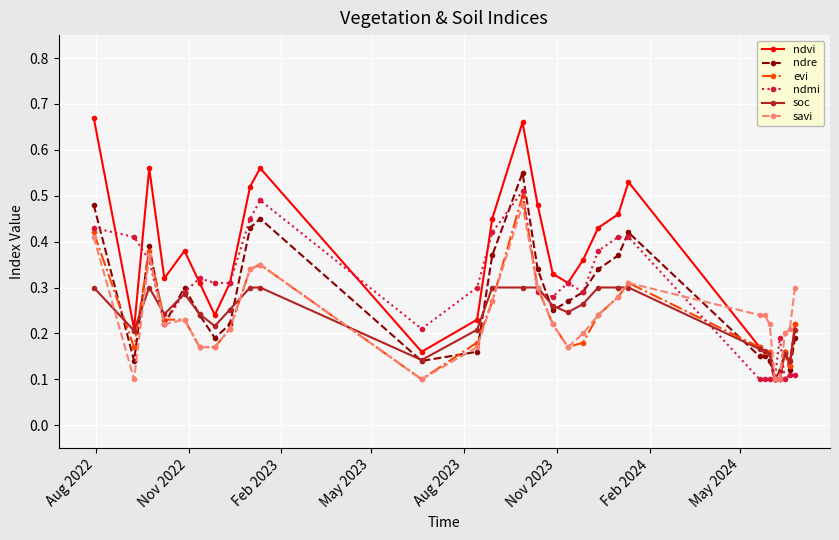

How many soc values are between 0 and 1?

29